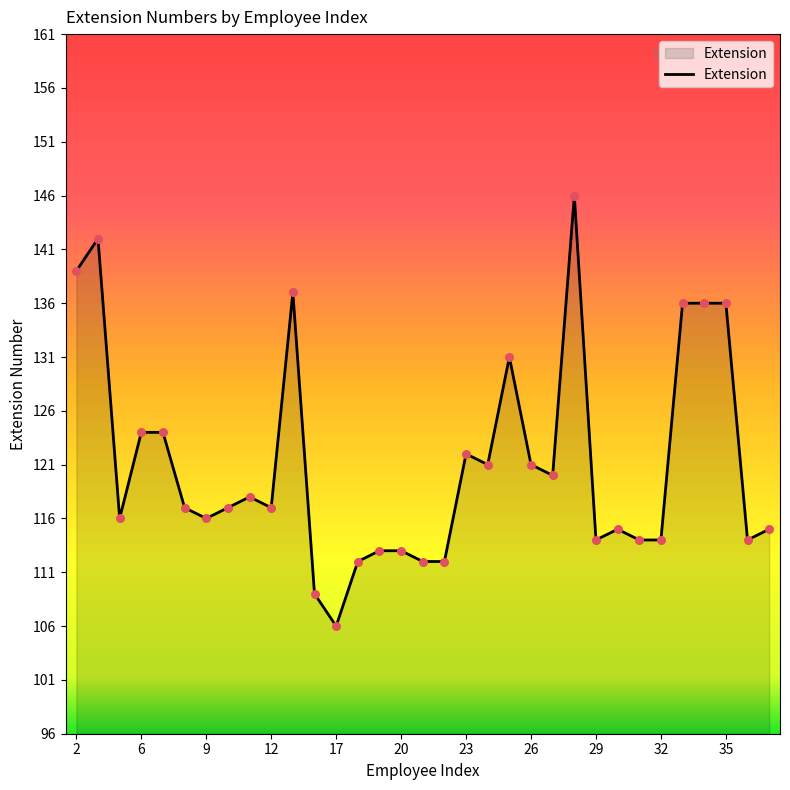

What is the greatest value displayed?

146